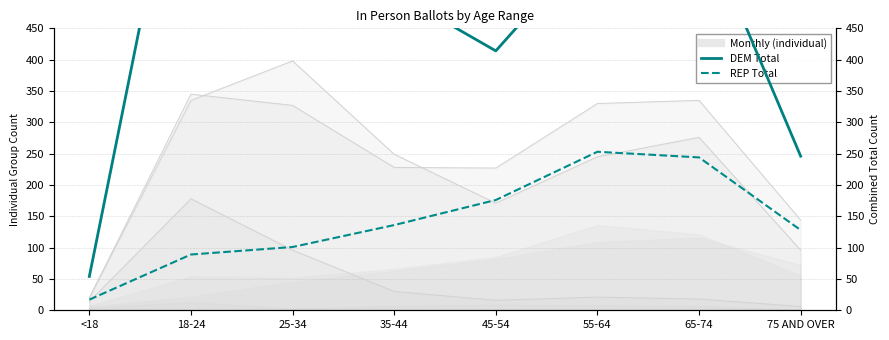

Rank the series by their average value, from highest to lowest.

DEM Total, REP Total